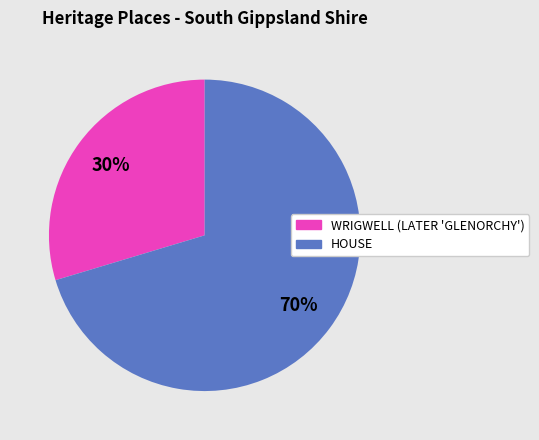

How many slices are in this pie chart?

2